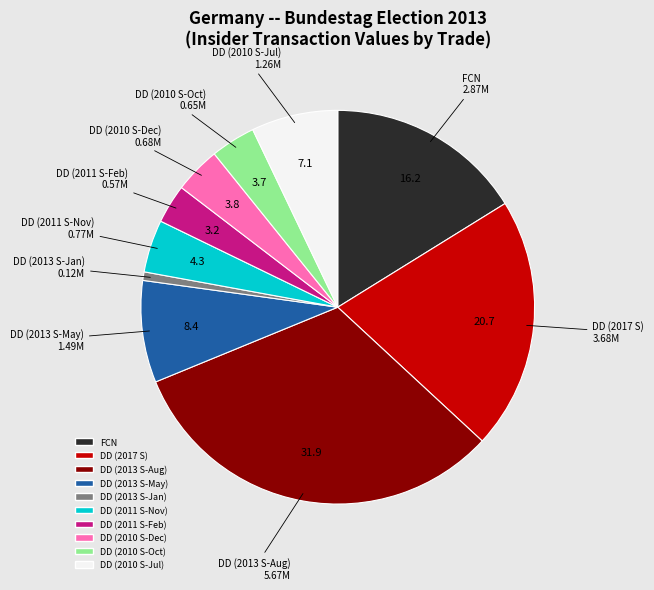

Is there any slice that represents more than half of the pie?

No